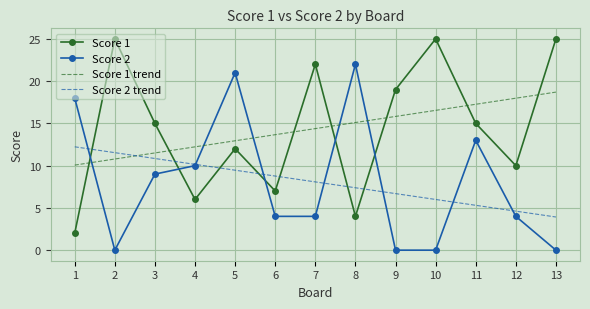

After their last crossing, which series has the higher values: Score 1 trend or Score 1?

Score 1